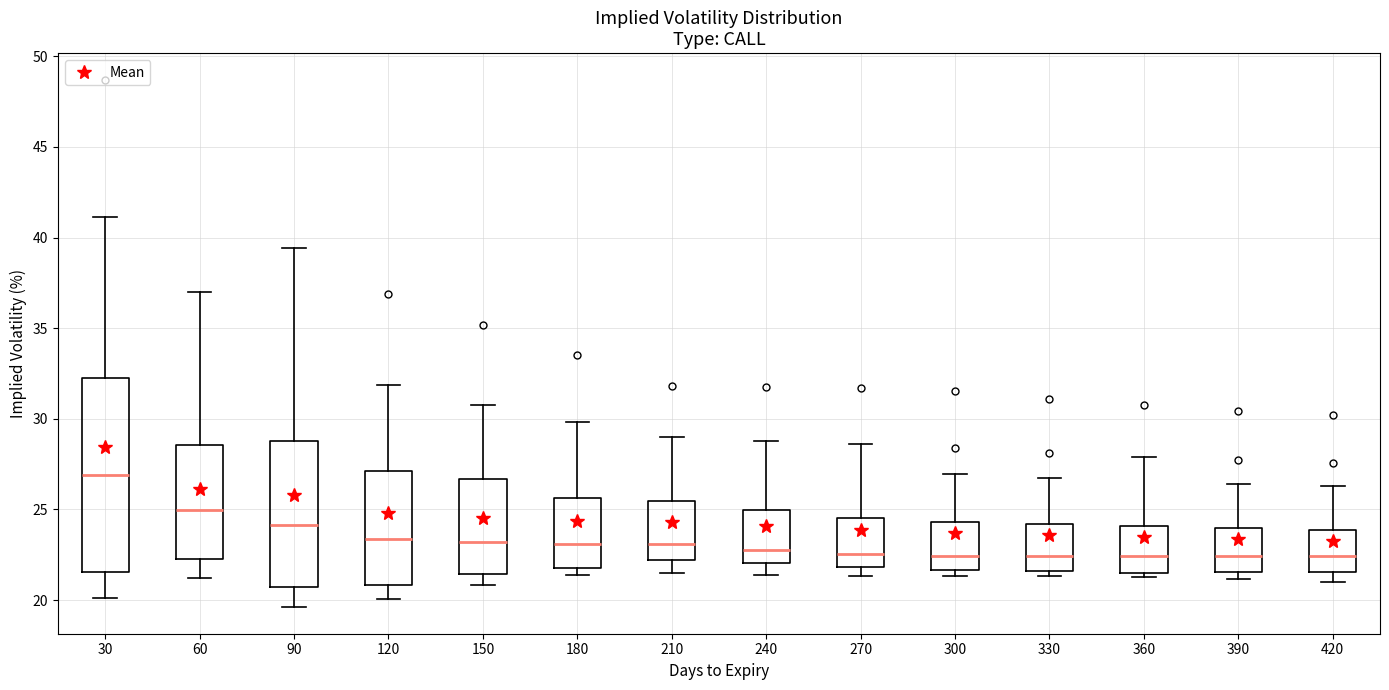

Where does the median line of the box at x = 150 sit on the y-axis? The values are not printed on the chart, so give them approximately, as read against the axis.

23.0